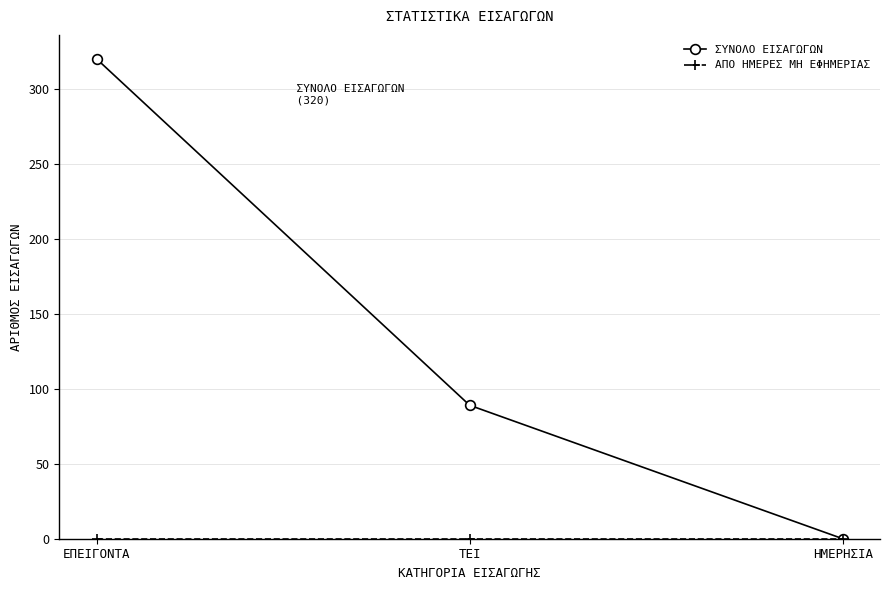

What is the difference between the ΣΥΝΟΛΟ ΕΙΣΑΓΩΓΩΝ values at ΕΠΕΙΓΟΝΤΑ and ΤΕΙ?

231